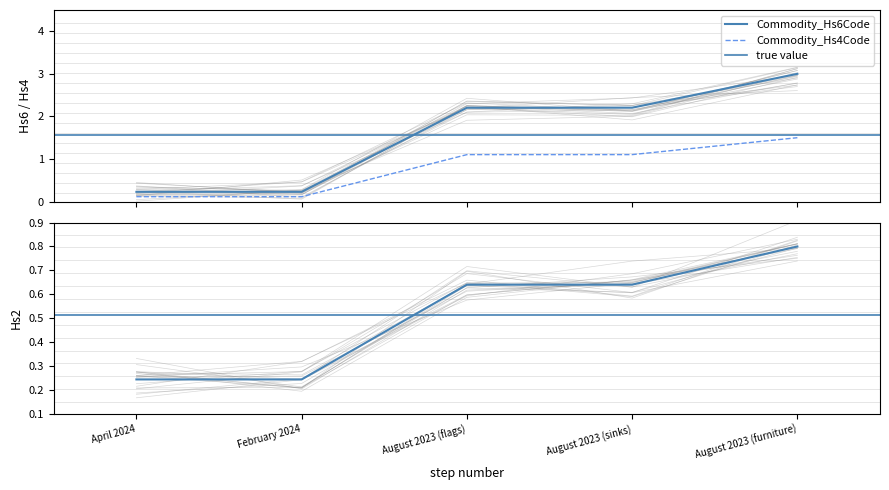

What value does the Commodity_Hs6Code series have at August 2023 (flags)?

2.2